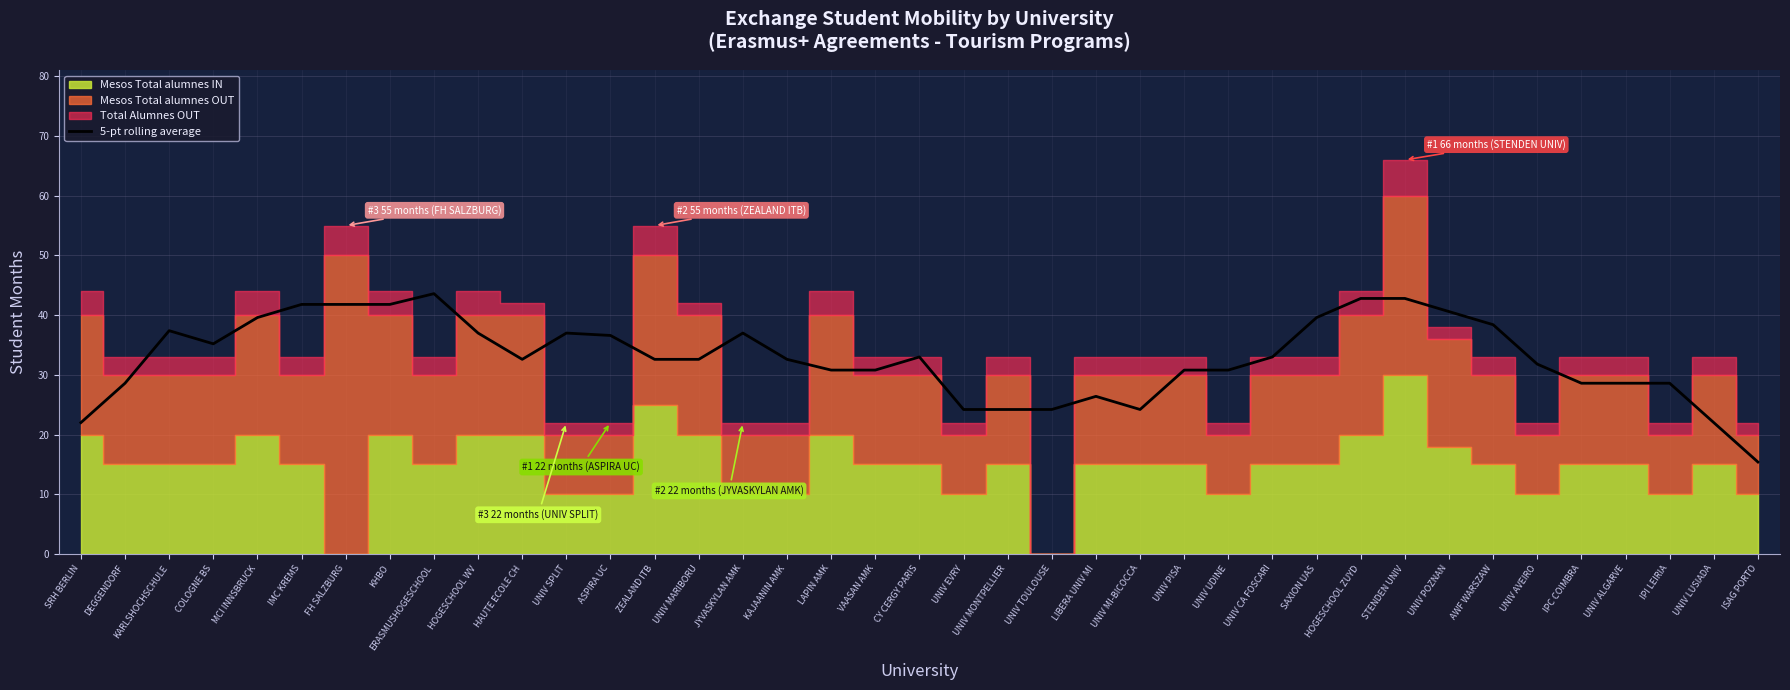

The chart shows a value of 51.4 at VAASAN AMK. True or false?

False